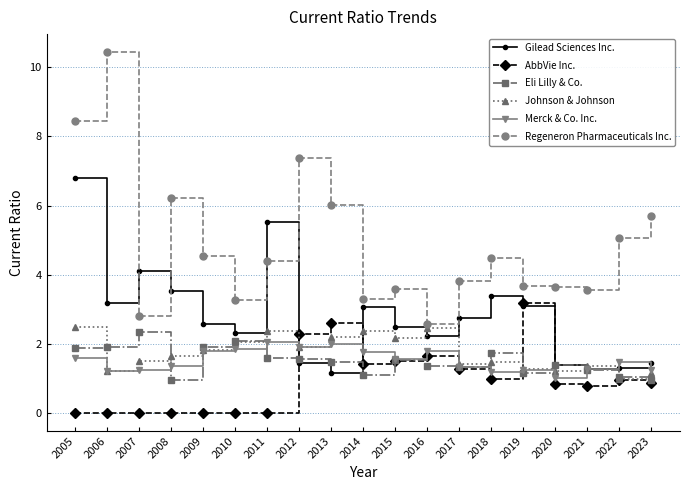

Which category has the highest value across all series?

2006